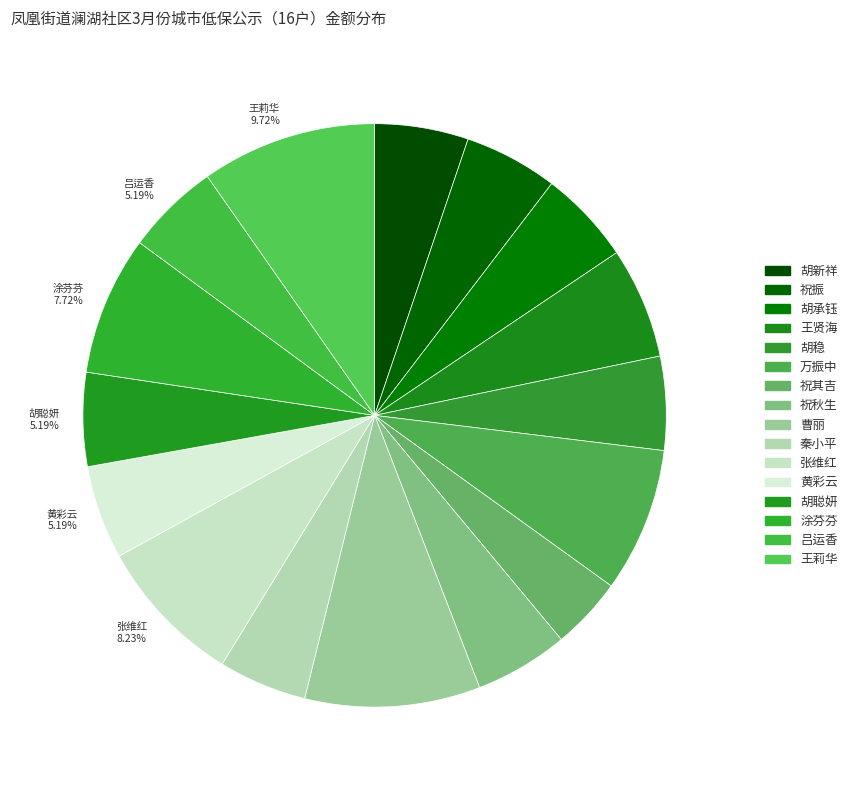

Is 黄彩云 the majority of the pie?

No